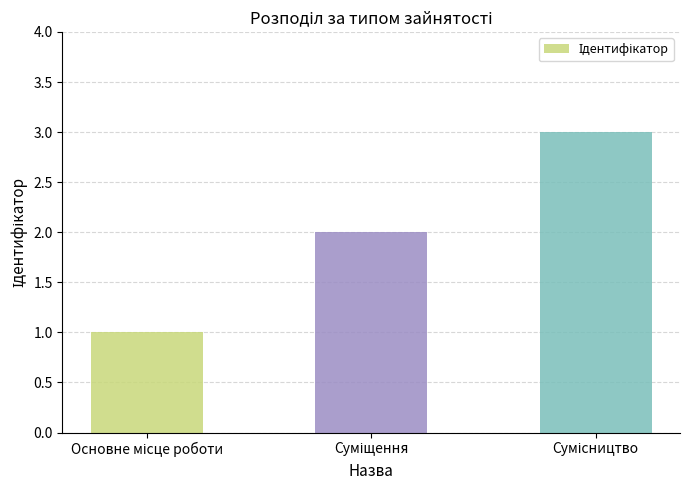

How many bars are there in total?

3